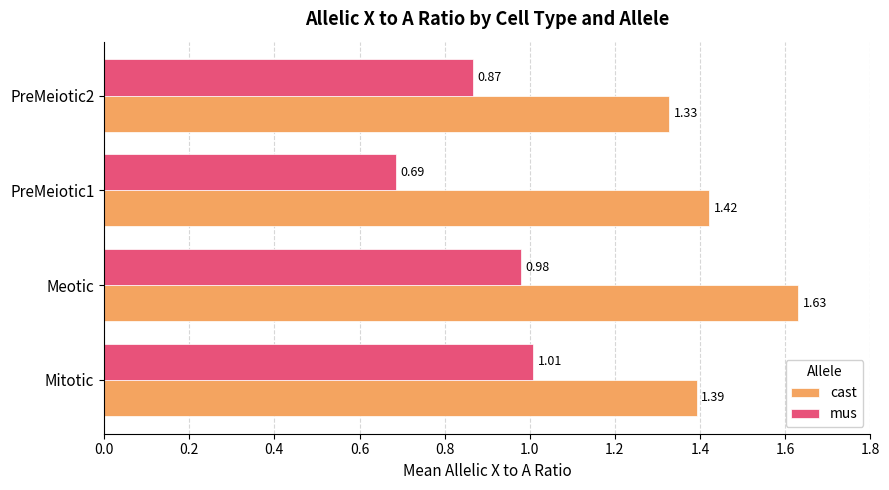

At which category is the sum across all series the highest?

Meotic